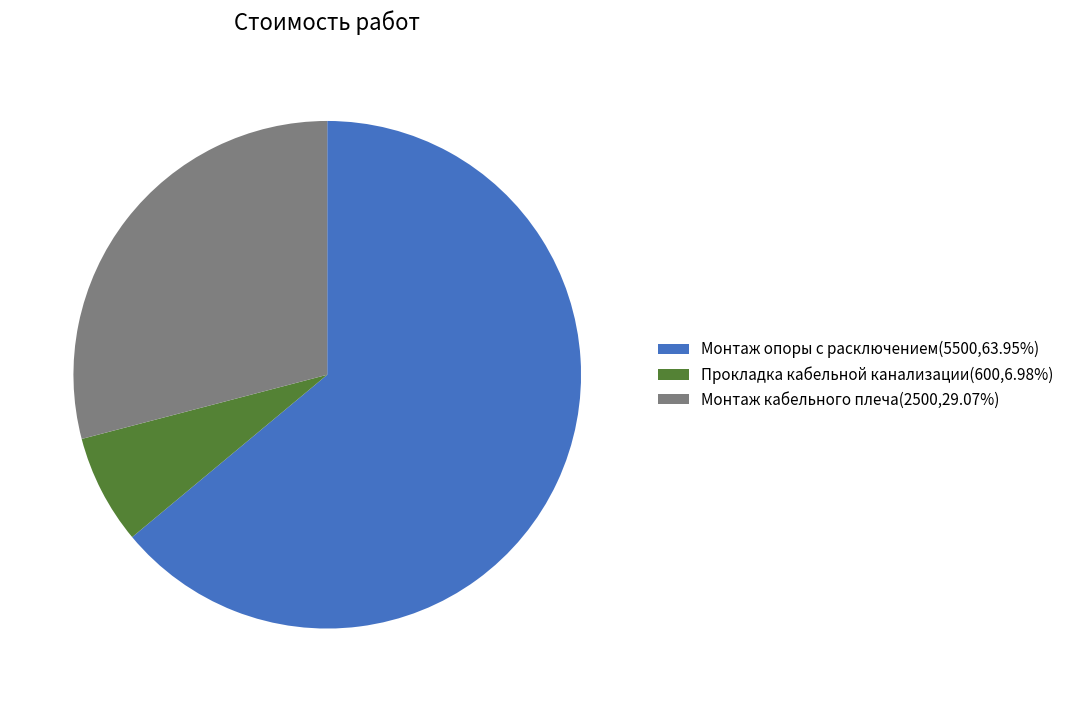

Approximately how many times larger is the value at Монтаж опоры с расключением(5500,63.95%) compared to Монтаж кабельного плеча(2500,29.07%)?

2.2